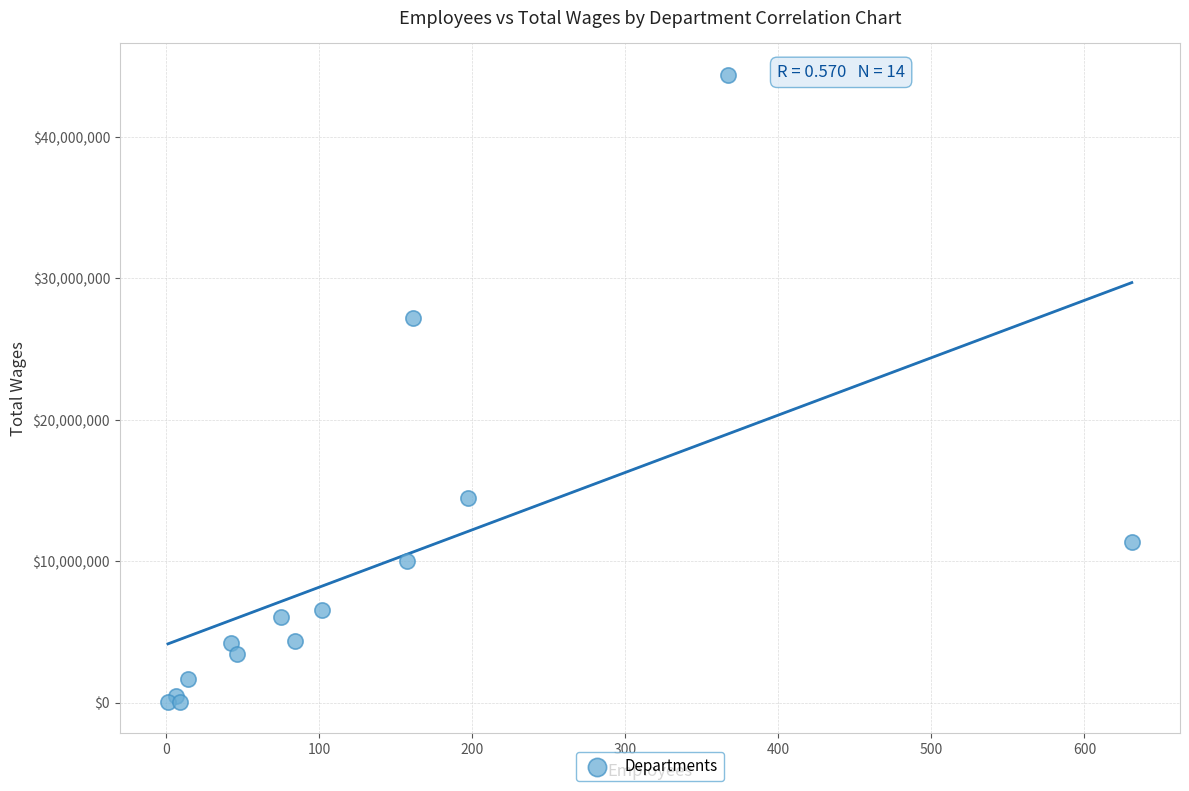

What Y value in the scatter plot is closest to 22223176?

27166912